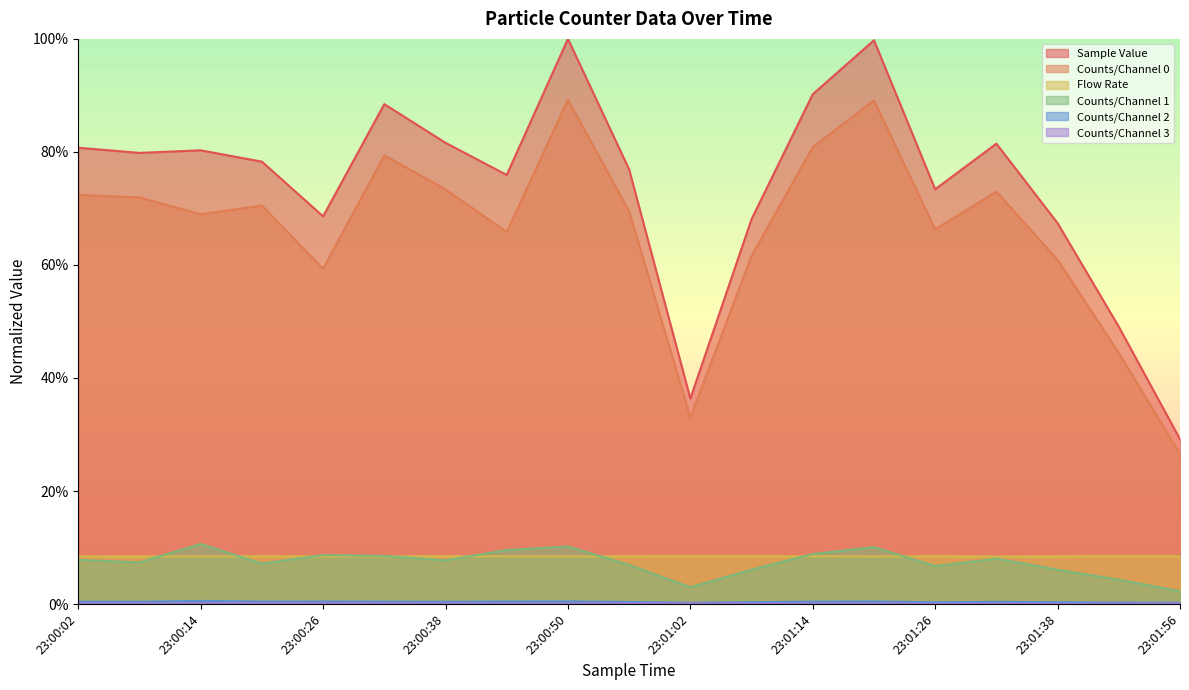

Which category has the highest value in the Sample Value series?

23:00:50